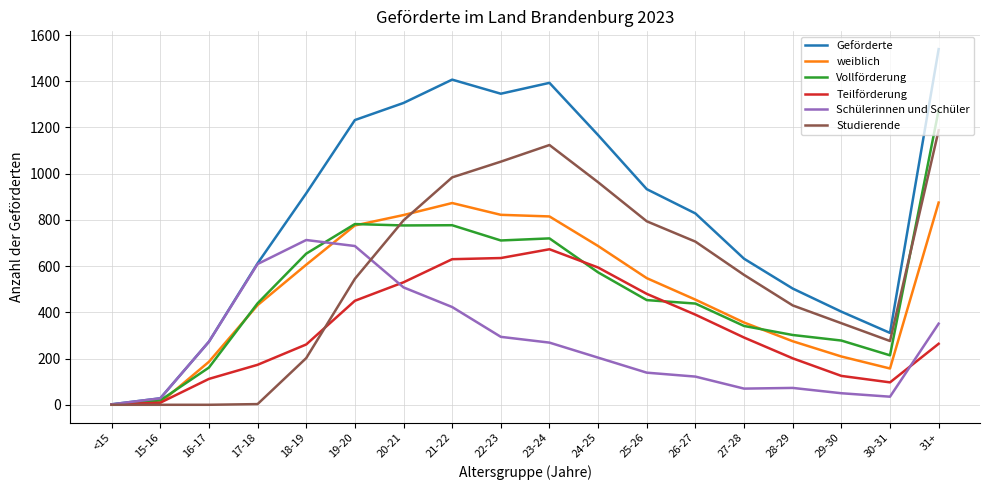

At which category does Schülerinnen und Schüler reach its first local peak?

18-19